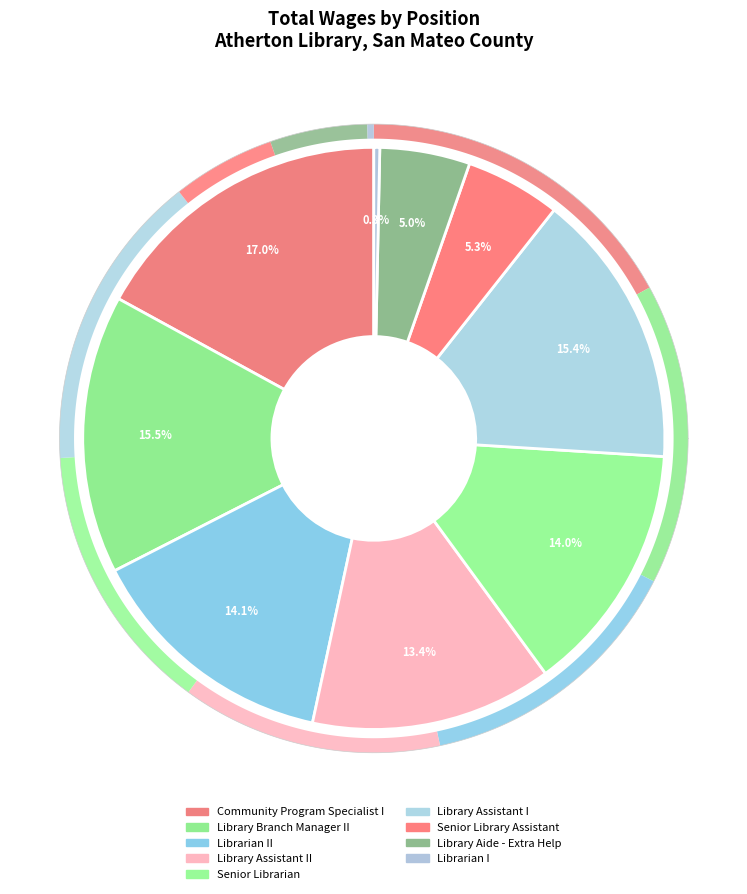

Which category has the biggest portion of the pie?

Community Program Specialist I